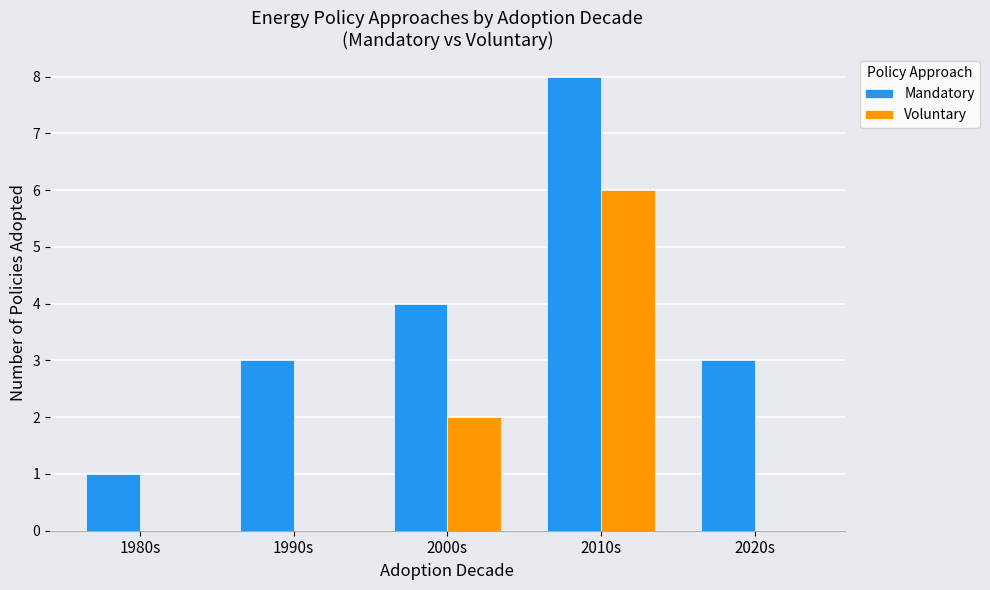

Which category has the highest value in the Mandatory series?

2010s